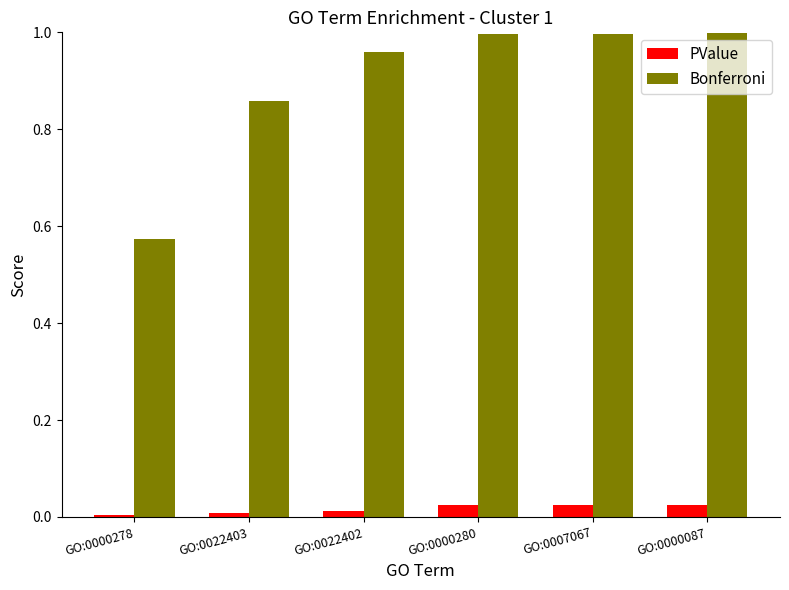

Which series has the largest total across all categories?

Bonferroni